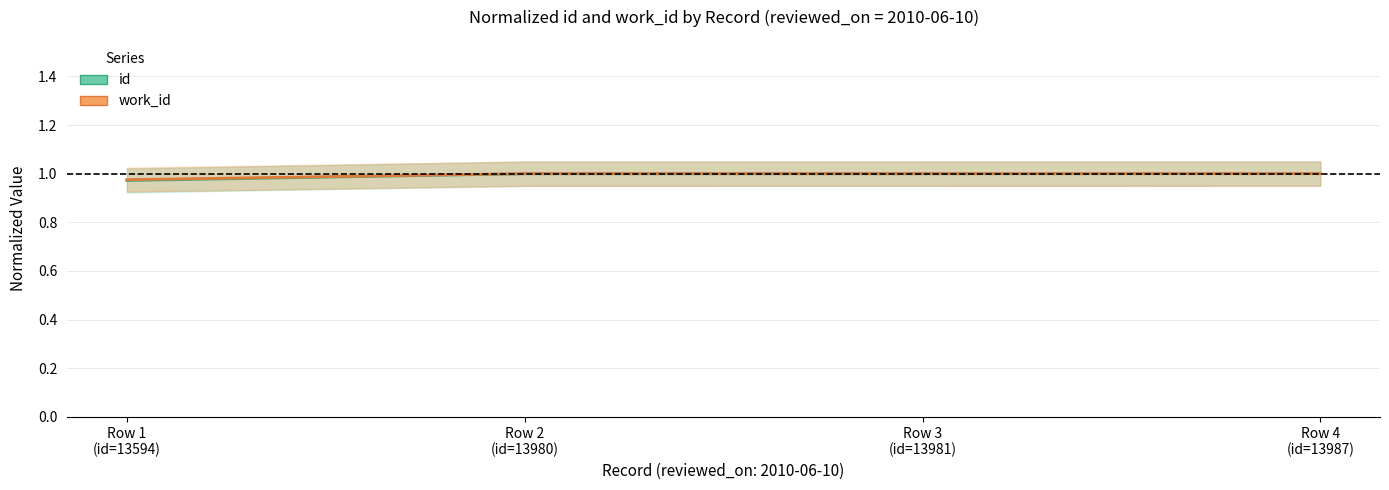

How many work_id values are between 1 and 2?

3